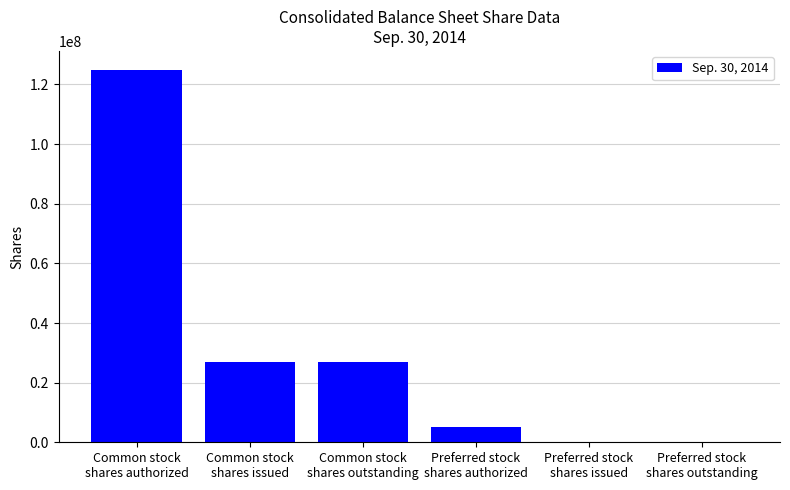

The value at Preferred stock
shares outstanding is 60038222. True or false?

False